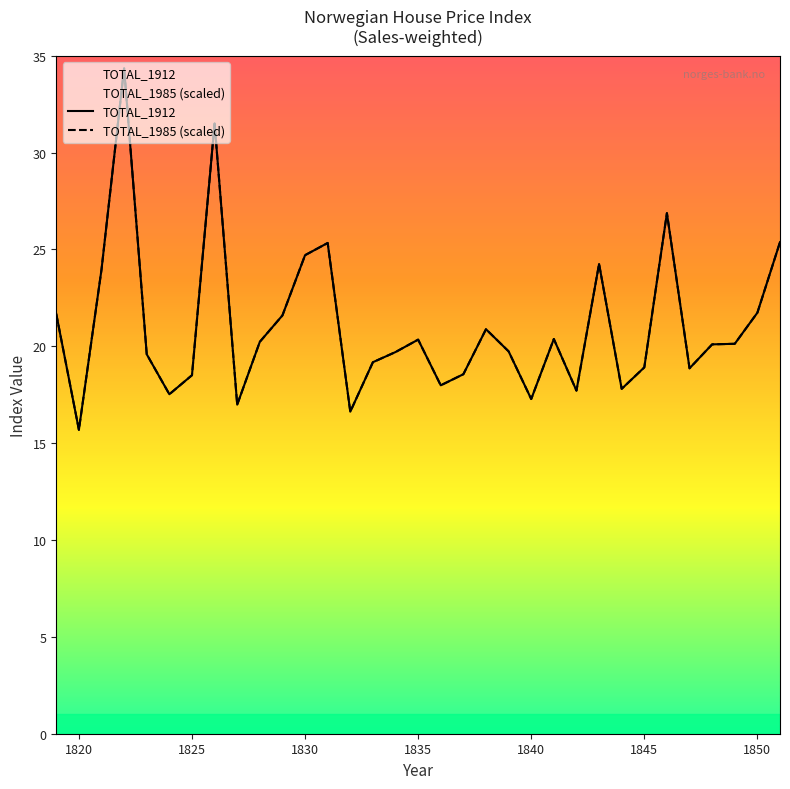

How many values in the TOTAL_1912 series exceed 20?

17